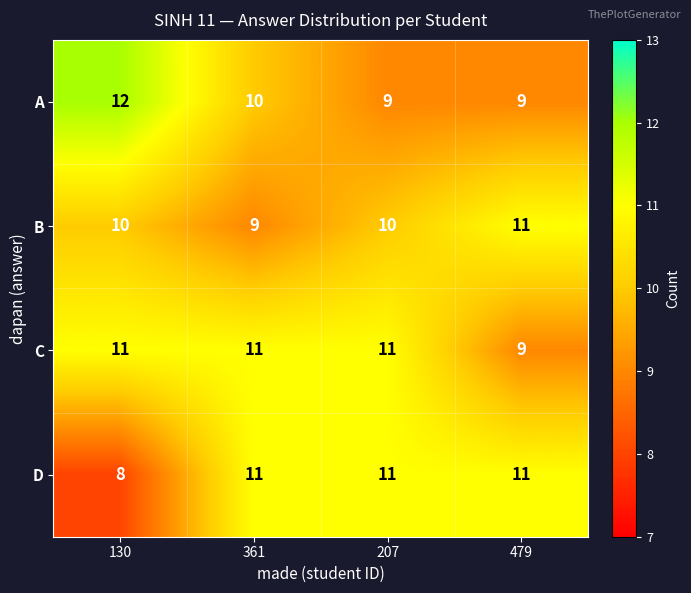

What is the difference between the highest and lowest values at 207?

2